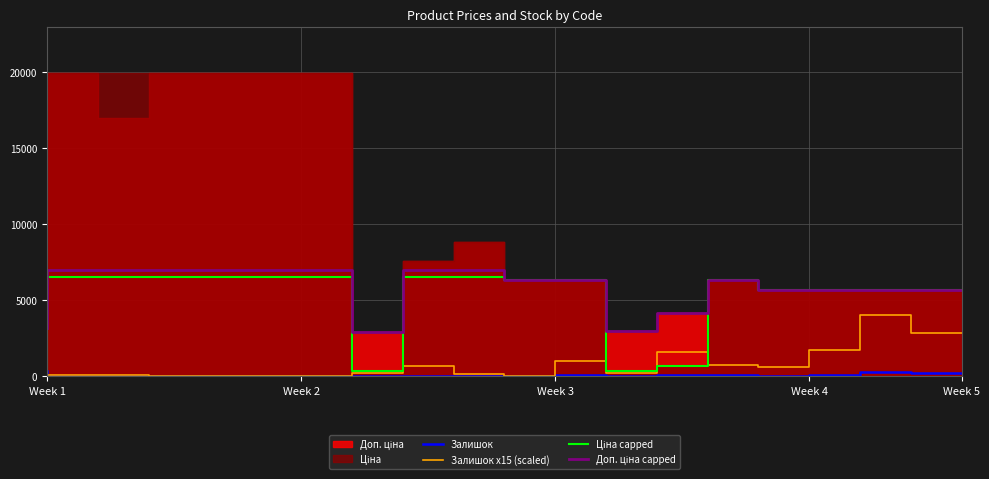

What is the value of the Доп. ціна capped point at the 1st from the left?

3205.0